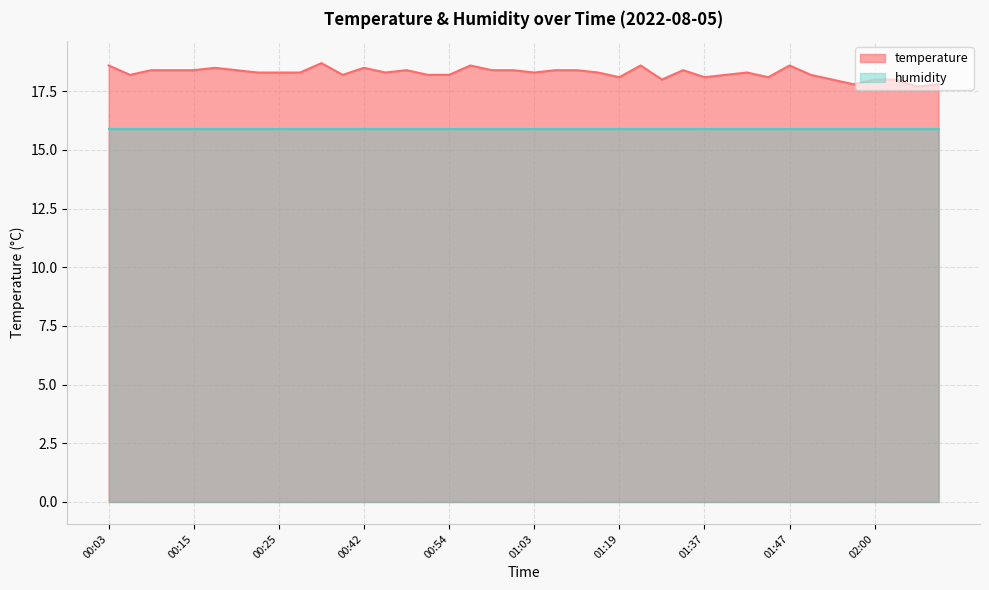

How many data points are above 18?

33